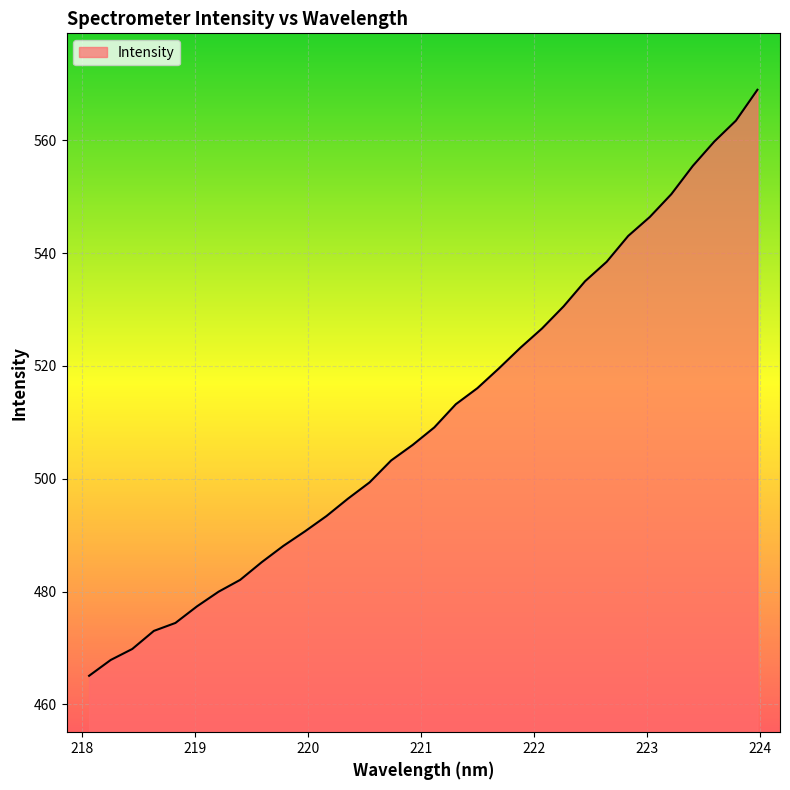

What is the minimum value shown in the chart?

465.1